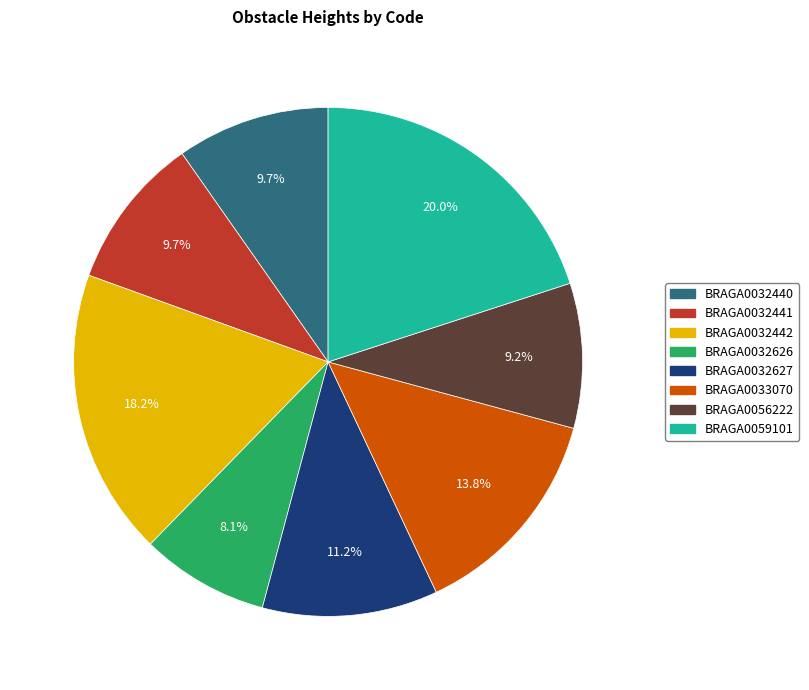

Which has a higher value, BRAGA0056222 or BRAGA0032627?

BRAGA0032627